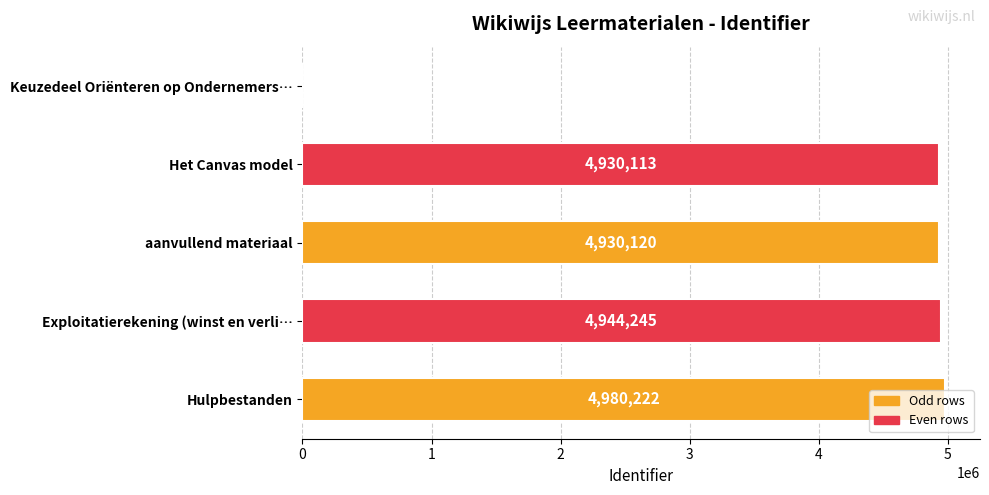

Count the number of categories in the chart.

5